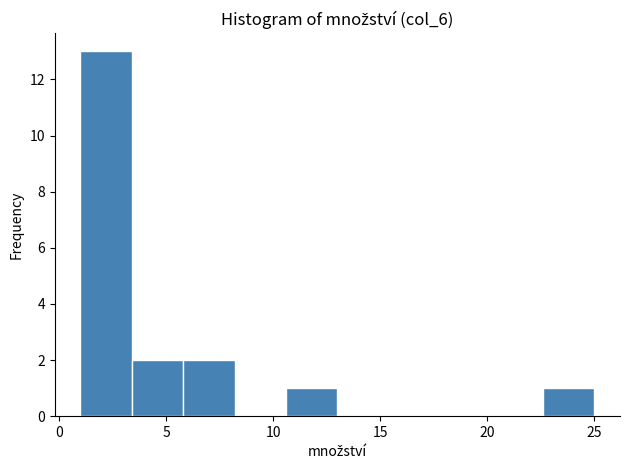

Reading left to right, transcribe this chart: for each bar, give the range it covers on the x-axis and its height. Neither the bar edges nor the heights are printed on the chart, so give them approximately, as read against the axes.

1.0 to 3.4: 13
3.4 to 5.8: 2
5.8 to 8.2: 2
8.2 to 10.6: 0
10.6 to 13.0: 1
13.0 to 15.4: 0
15.4 to 17.8: 0
17.8 to 20.2: 0
20.2 to 22.6: 0
22.6 to 25.0: 1